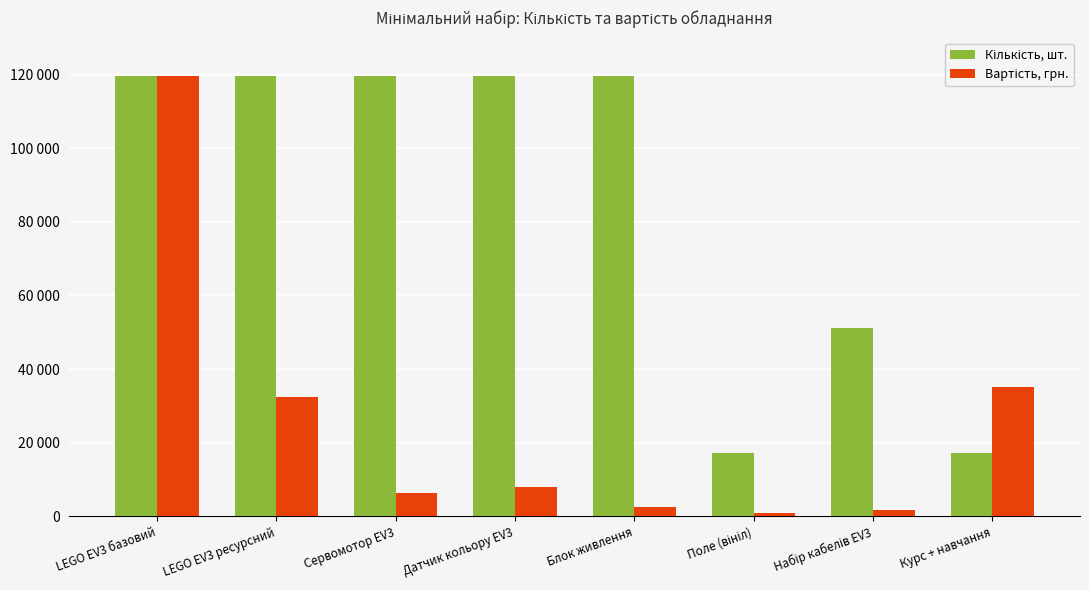

What is the label of the 4th bar from the left?

Датчик кольору EV3